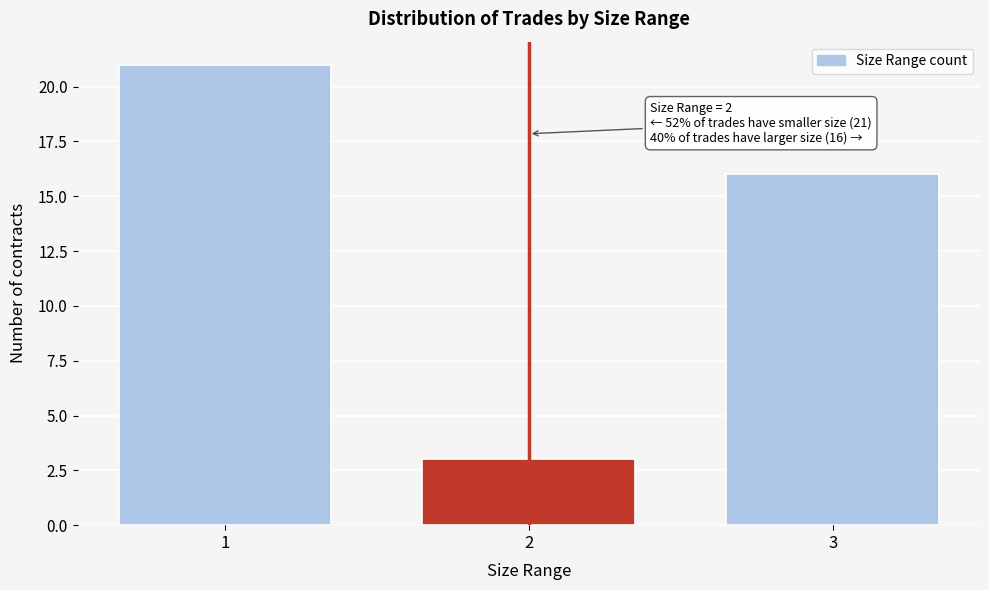

Reading left to right, list all the values displayed in this chart.

21	3	16